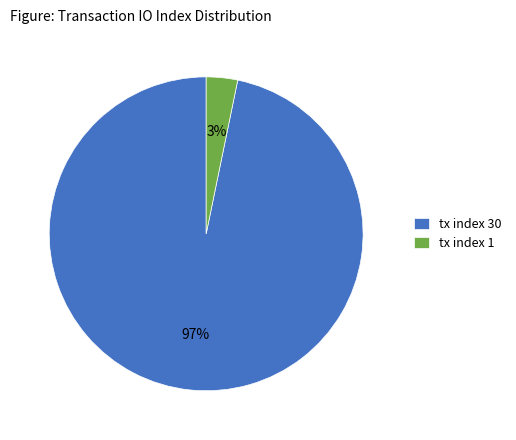

True or false: tx index 30 accounts for 97% of the total.

True